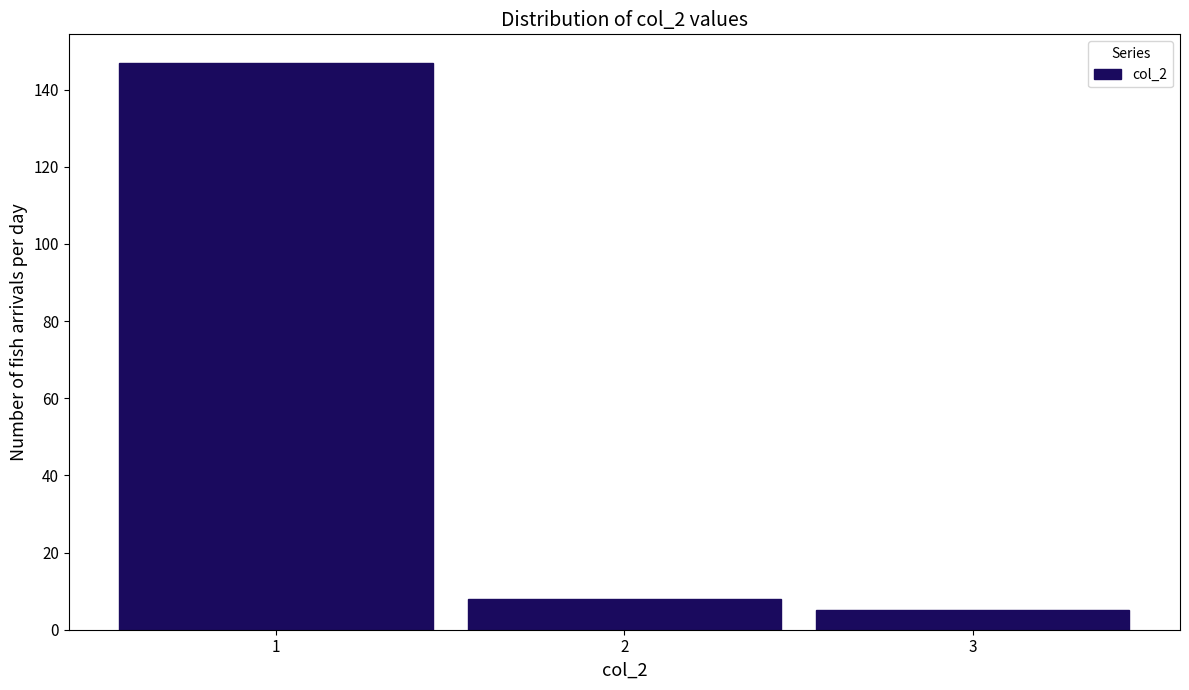

Reading left to right, transcribe this chart: for each bar, give the range it covers on the x-axis and its height. The values are not printed on the chart, so give them approximately, as read against the axis.

0.5 to 1.5: 148
1.5 to 2.5: 8
2.5 to 3.5: 6